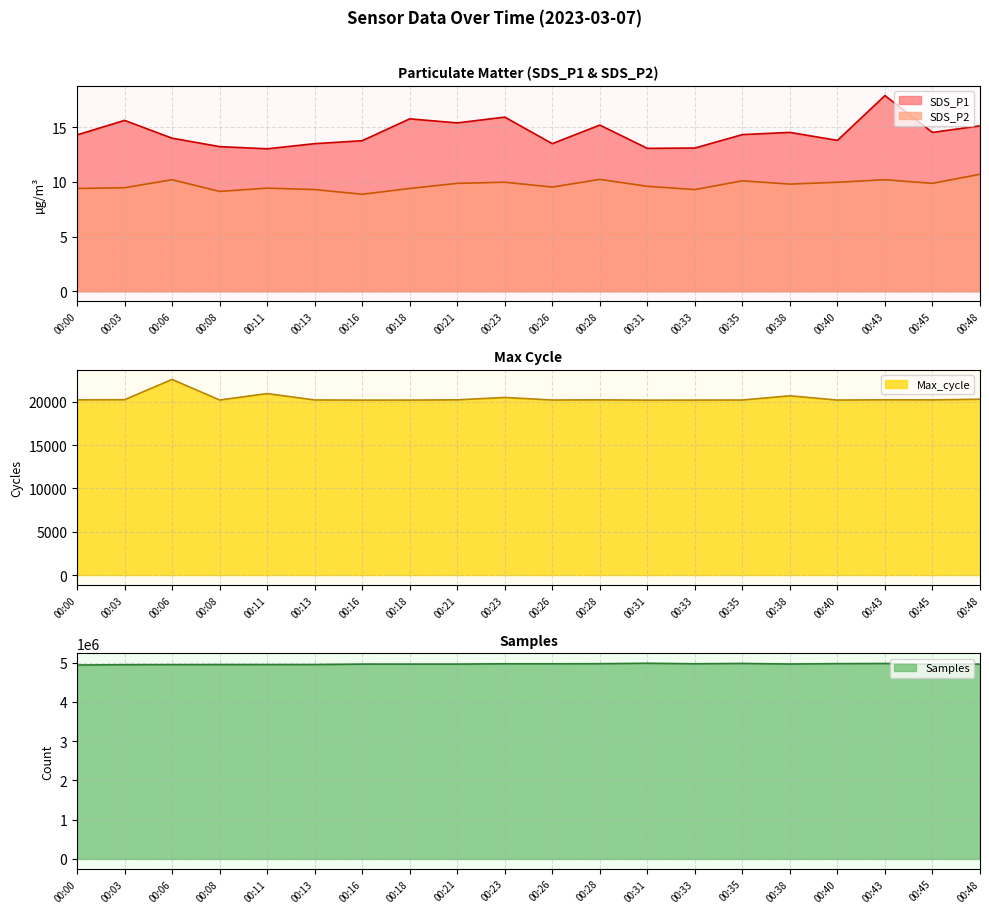

In SDS_P2, how many points are higher than both neighbors (excluding endpoints)?

6